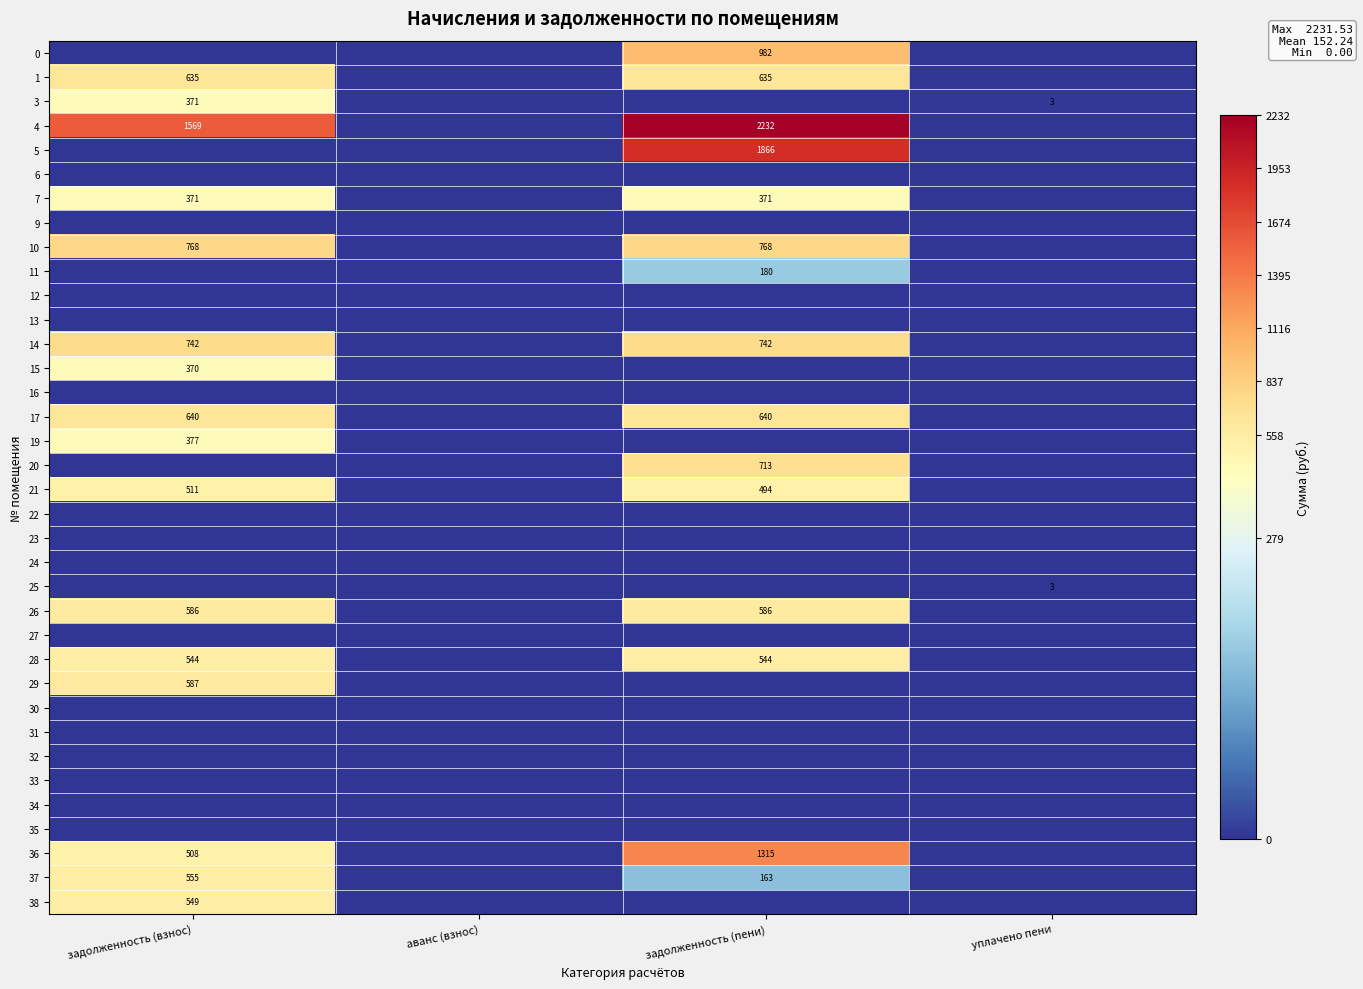

Is it true that 28 equals 544 at задолженность (взнос)?

True